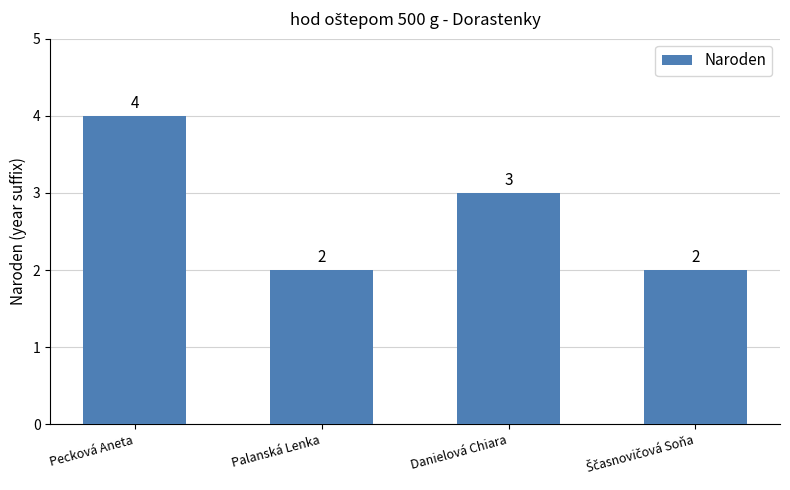

True or false: the data shows 4 at Danielová Chiara.

False